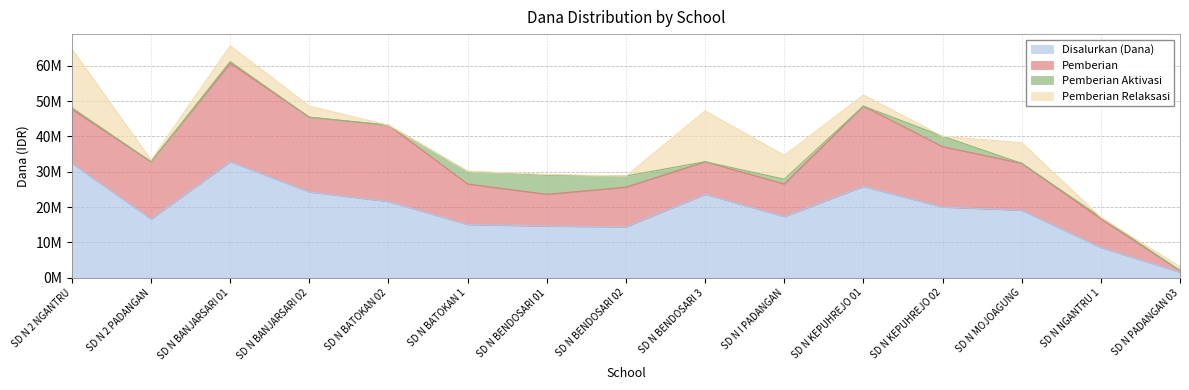

True or false: Pemberian Relaksasi and Disalurkan (Dana) intersect in this chart.

False